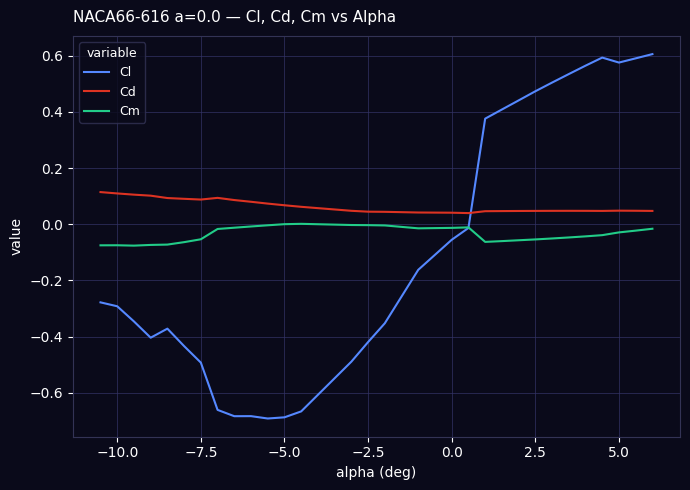

Which series has the widest spread of values?

Cl